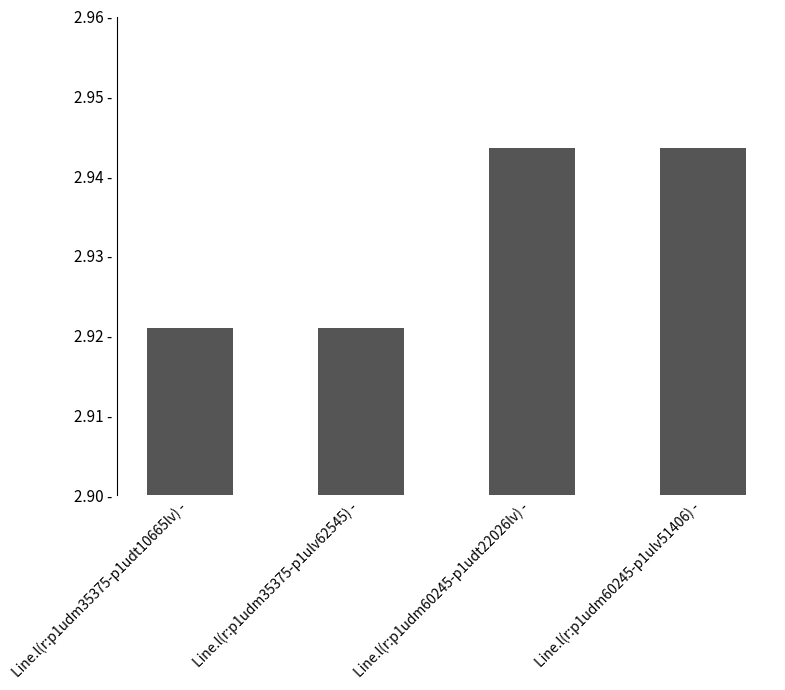

Reading left to right, transcribe all the data shown in this chart.

2.9	2.9	2.9	2.9